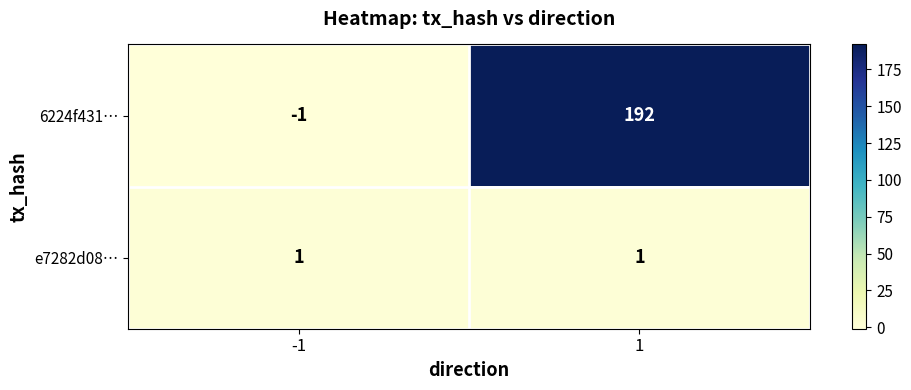

What is the sum of the 6224f431… values at -1 and 1?

191